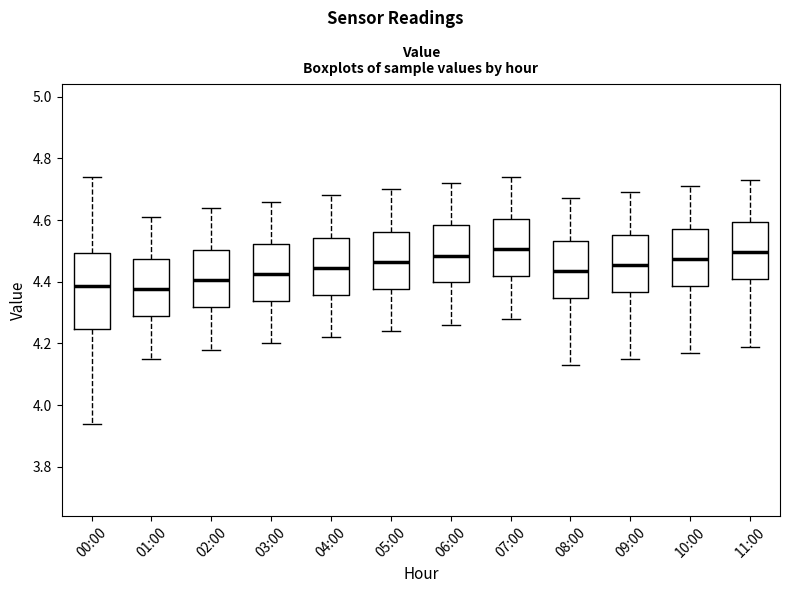

Reading left to right, read every box against the y-axis: the position of its median line, the range the box covers, and the ends of its whiskers. The values are not printed on the chart, so give them approximately, as read against the axis.

00:00: median 4.38, box 4.24 to 4.50, whiskers 3.94 to 4.74
01:00: median 4.38, box 4.28 to 4.48, whiskers 4.16 to 4.62
02:00: median 4.40, box 4.32 to 4.50, whiskers 4.18 to 4.64
03:00: median 4.42, box 4.34 to 4.52, whiskers 4.20 to 4.66
04:00: median 4.44, box 4.36 to 4.54, whiskers 4.22 to 4.68
05:00: median 4.46, box 4.38 to 4.56, whiskers 4.24 to 4.70
06:00: median 4.48, box 4.40 to 4.58, whiskers 4.26 to 4.72
07:00: median 4.50, box 4.42 to 4.60, whiskers 4.28 to 4.74
08:00: median 4.44, box 4.34 to 4.54, whiskers 4.14 to 4.68
09:00: median 4.46, box 4.36 to 4.56, whiskers 4.16 to 4.70
10:00: median 4.48, box 4.38 to 4.58, whiskers 4.18 to 4.72
11:00: median 4.50, box 4.40 to 4.60, whiskers 4.20 to 4.74